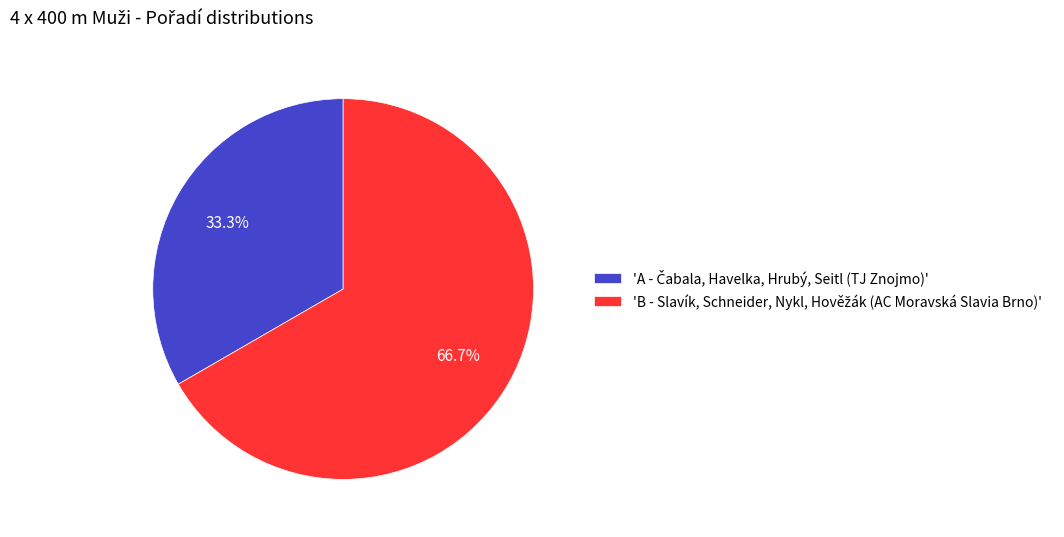

Does any single category account for the majority?

Yes